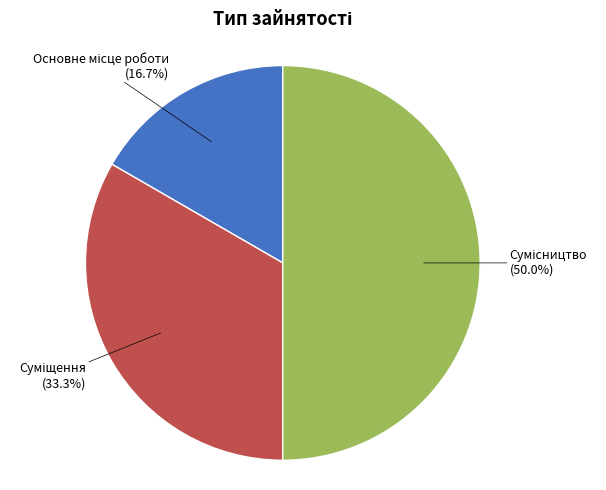

What percentage is NOT represented by Основне місце роботи?

83.3%